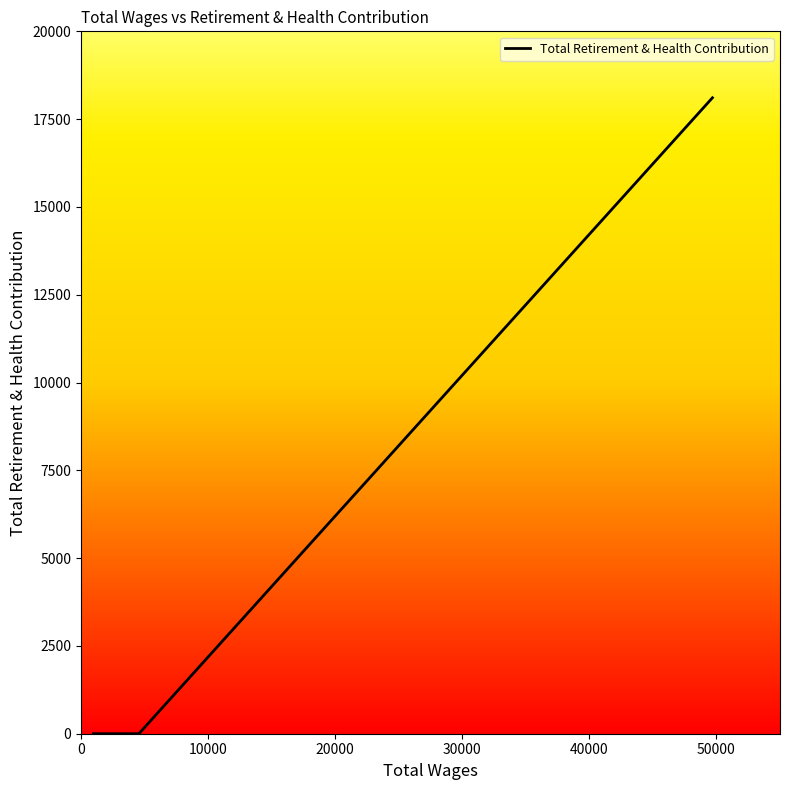

What is the maximum value shown in the chart?

18108